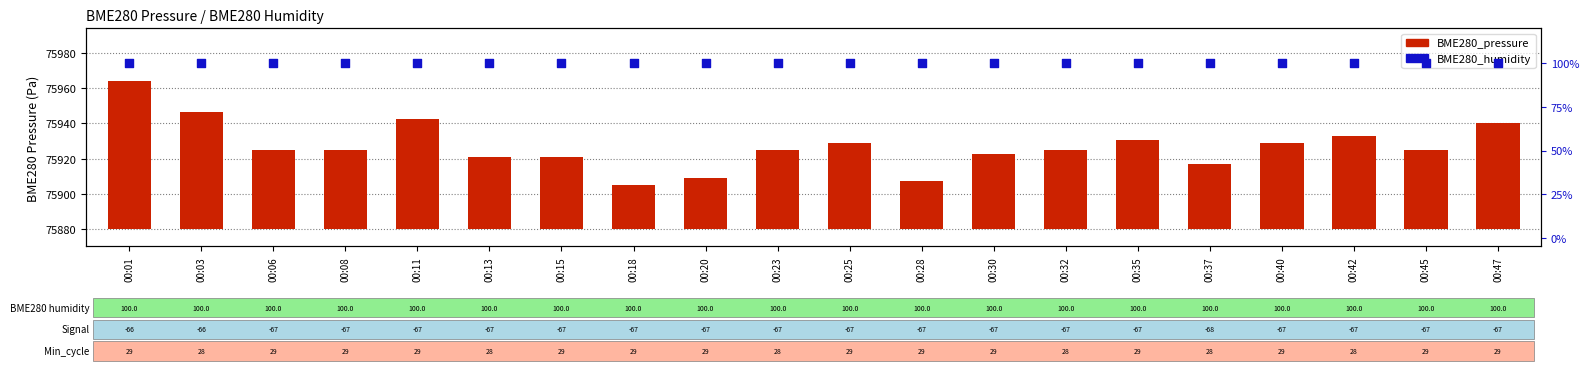

At how many categories does at least one series exceed 83?

20